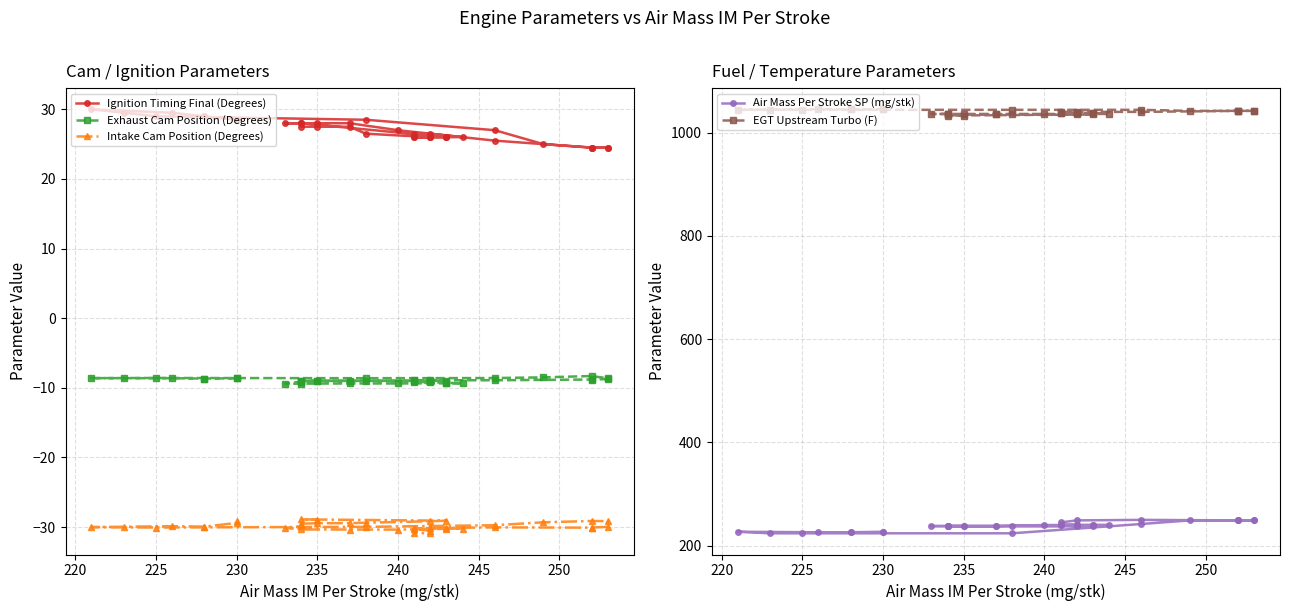

What is the difference between the maximum and second lowest values in the Exhaust Cam Position (Degrees) series?

1.1